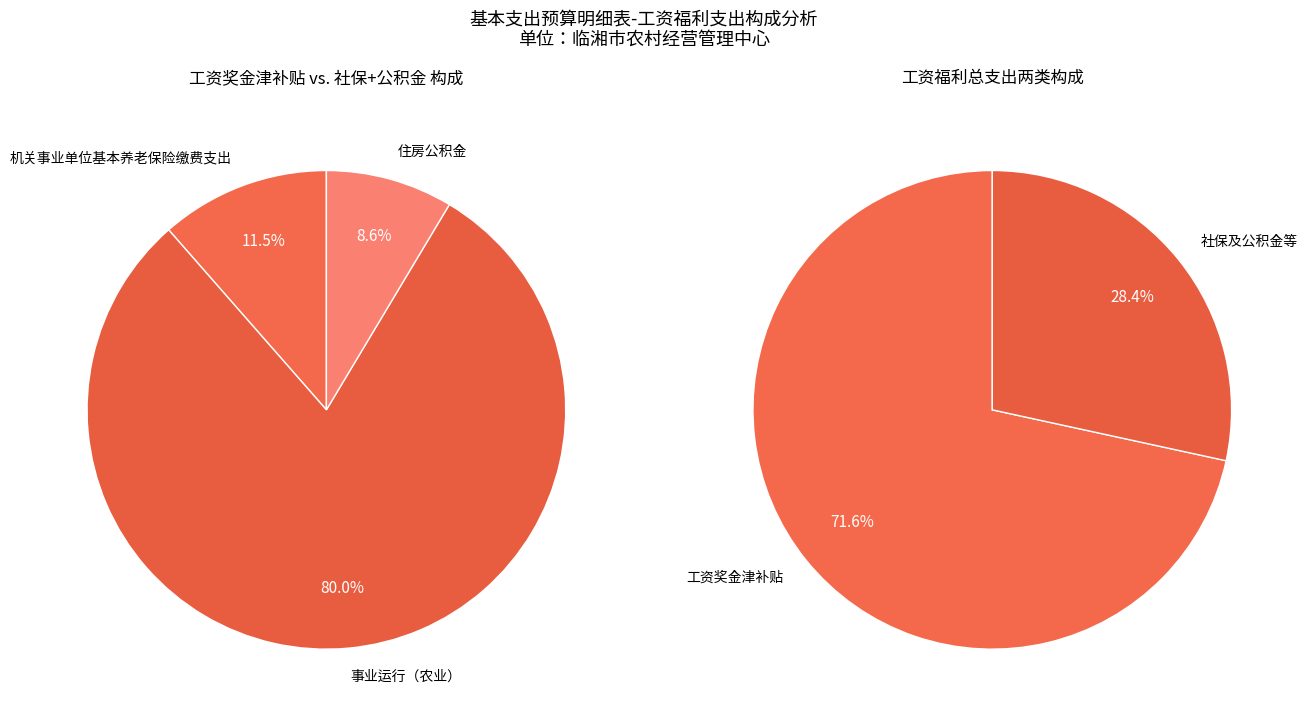

Does any single category account for the majority?

Yes